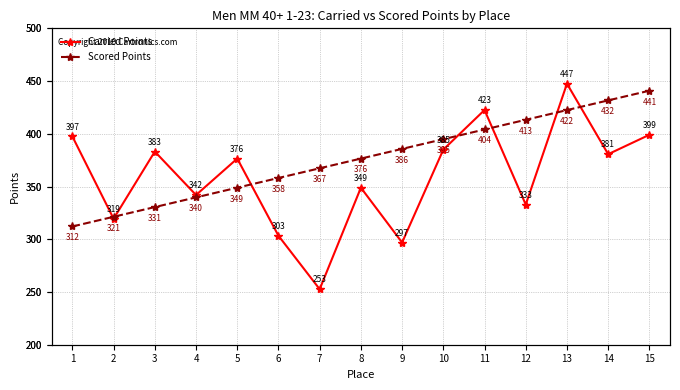

Reading left to right, extract all data points from this chart.

Carried Points: 1=397.5	2=319.5	3=383.2	4=342.0	5=376.5	6=303.3	7=252.6	8=348.9	9=296.9	10=385.0	11=422.6	12=332.9	13=447.5	14=380.7	15=399.1
Scored Points: 1=312.1	2=321.3	3=330.5	4=339.7	5=348.9	6=358.1	7=367.3	8=376.5	9=385.7	10=394.9	11=404.1	12=413.3	13=422.5	14=431.7	15=440.9